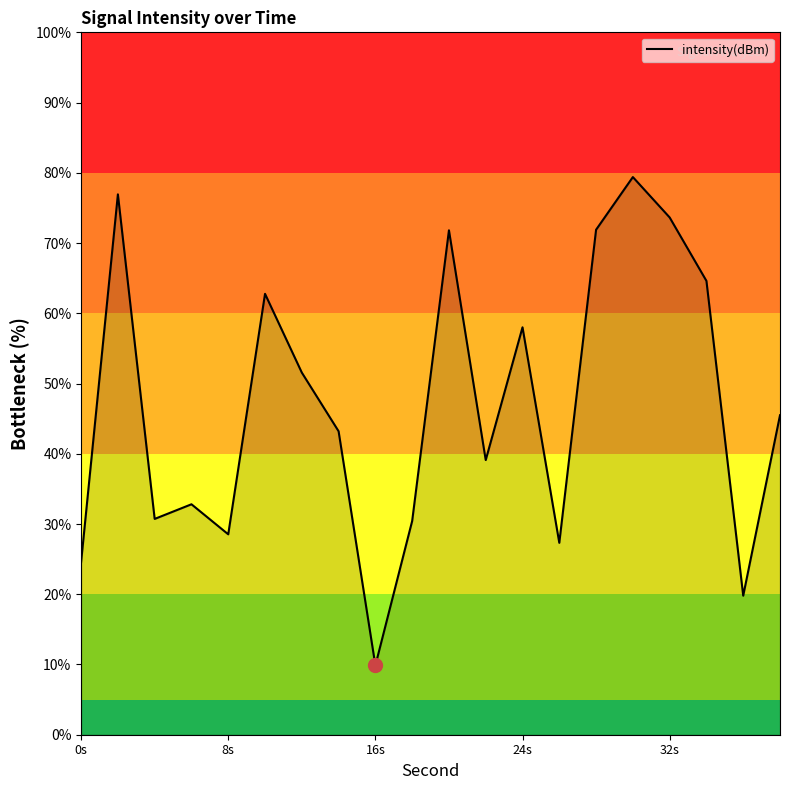

What is the greatest value displayed?

79.4